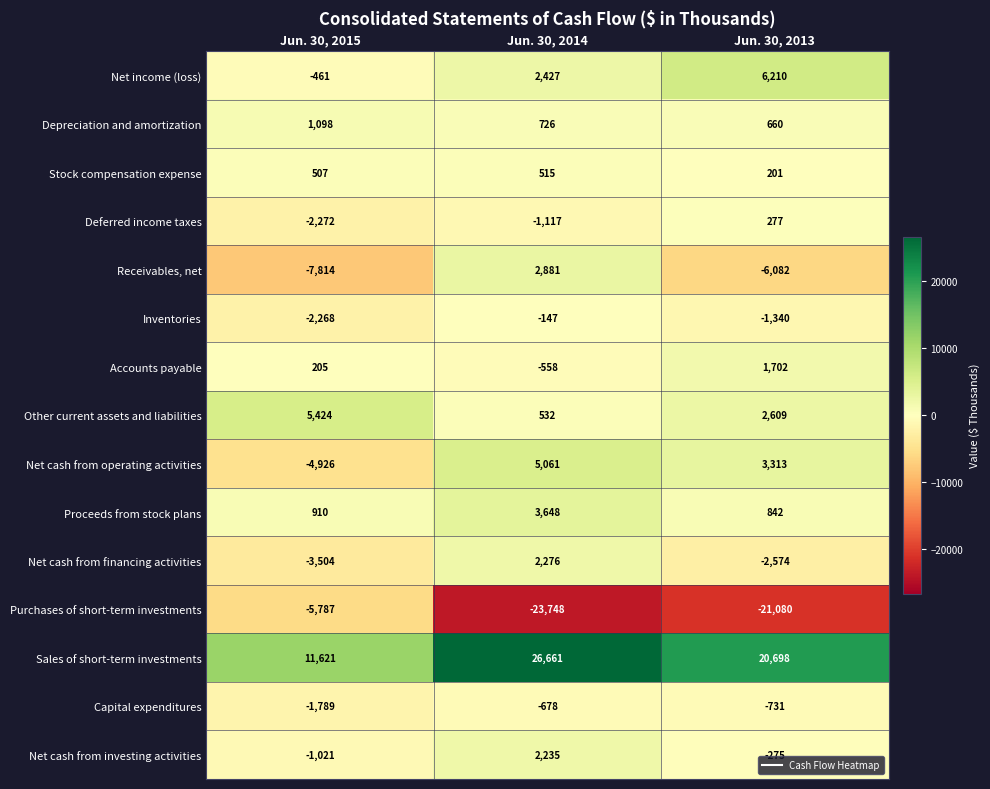

What is the sum of the Sales of short-term investments values at Jun. 30, 2015 and Jun. 30, 2013?

32319